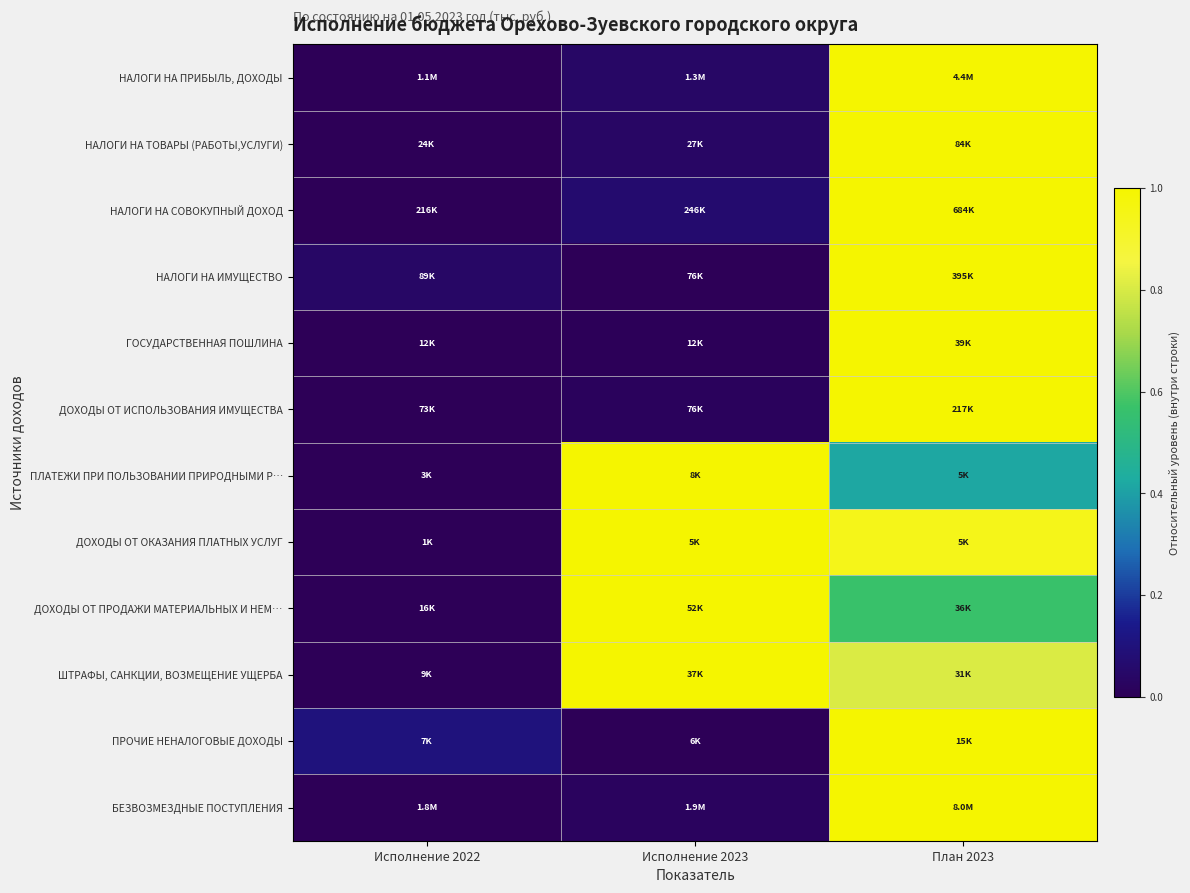

Which category has the lowest value across all series?

Исполнение 2022